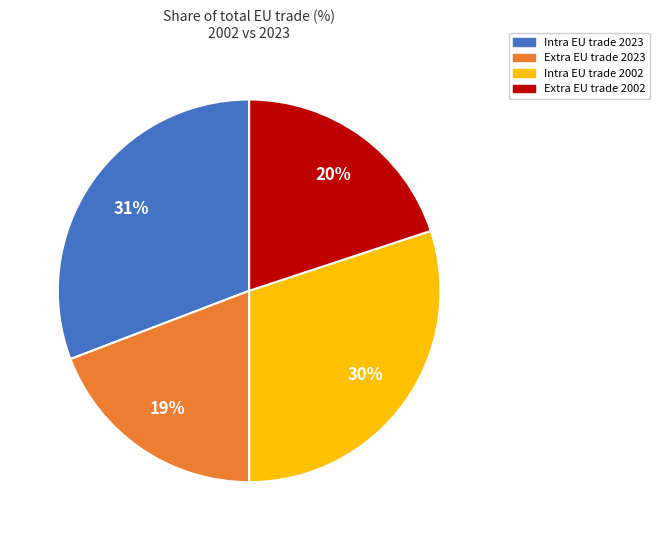

To the nearest percent, what is the average slice percentage?

25%